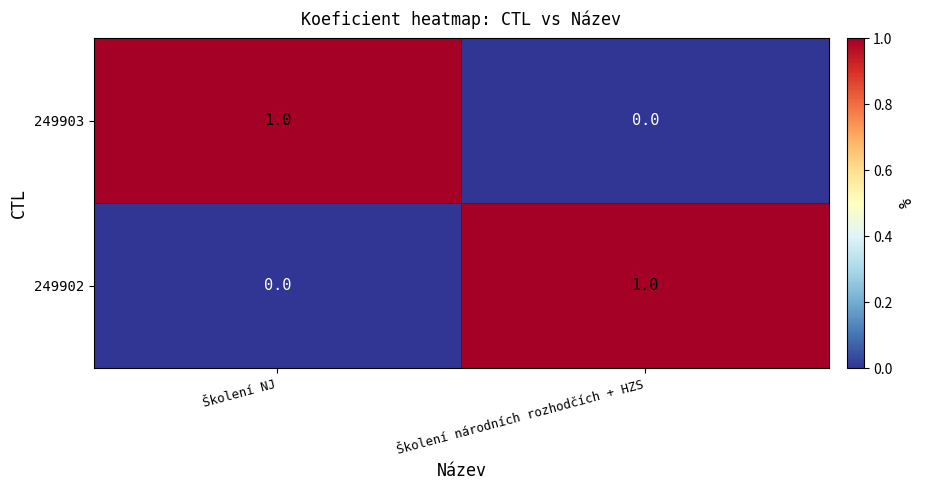

Rank the series at Školení NJ from highest to lowest value.

249903, 249902